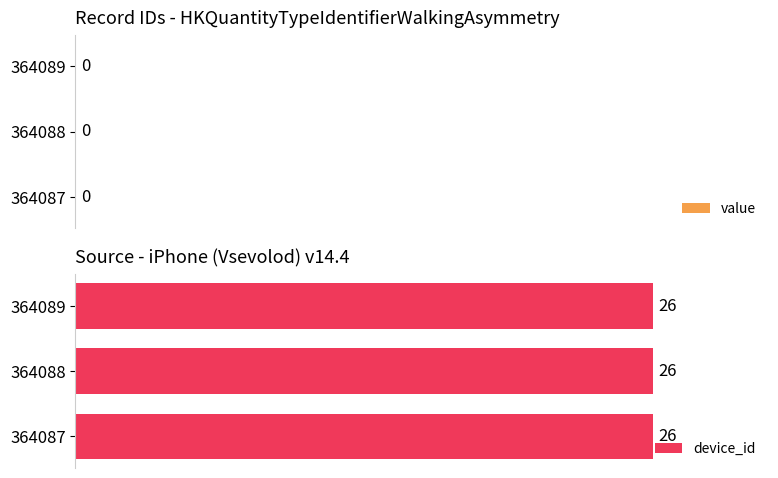

Between 364088 and 364089, which is larger?

364088